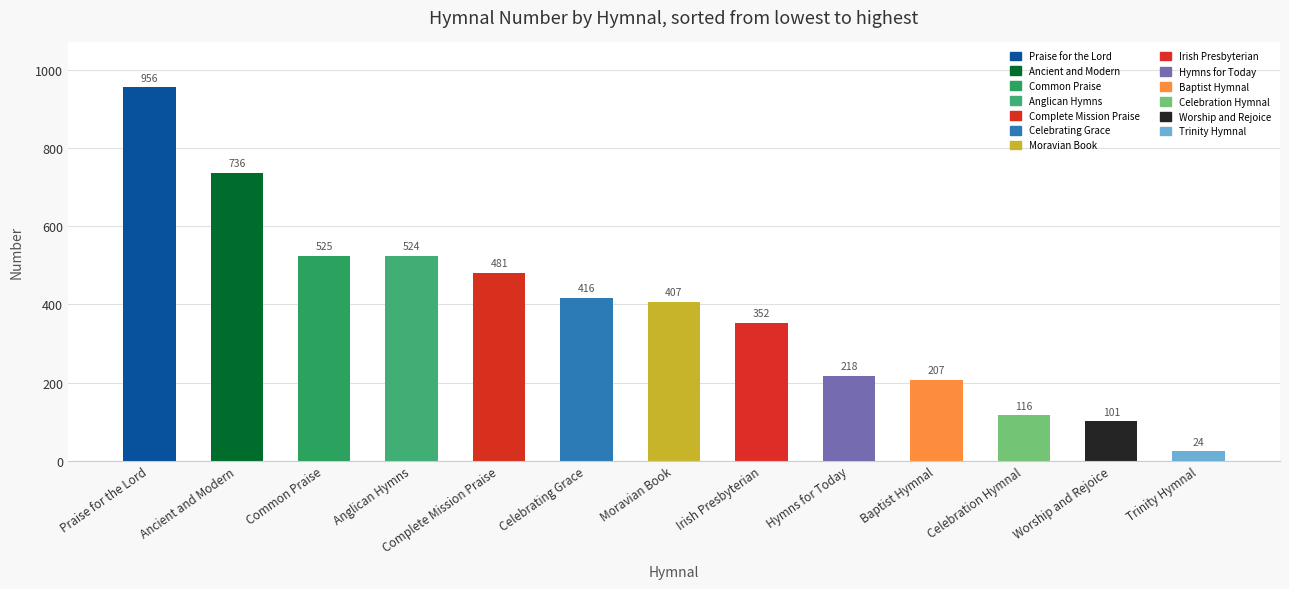

What is the difference between the second highest and minimum values?

712